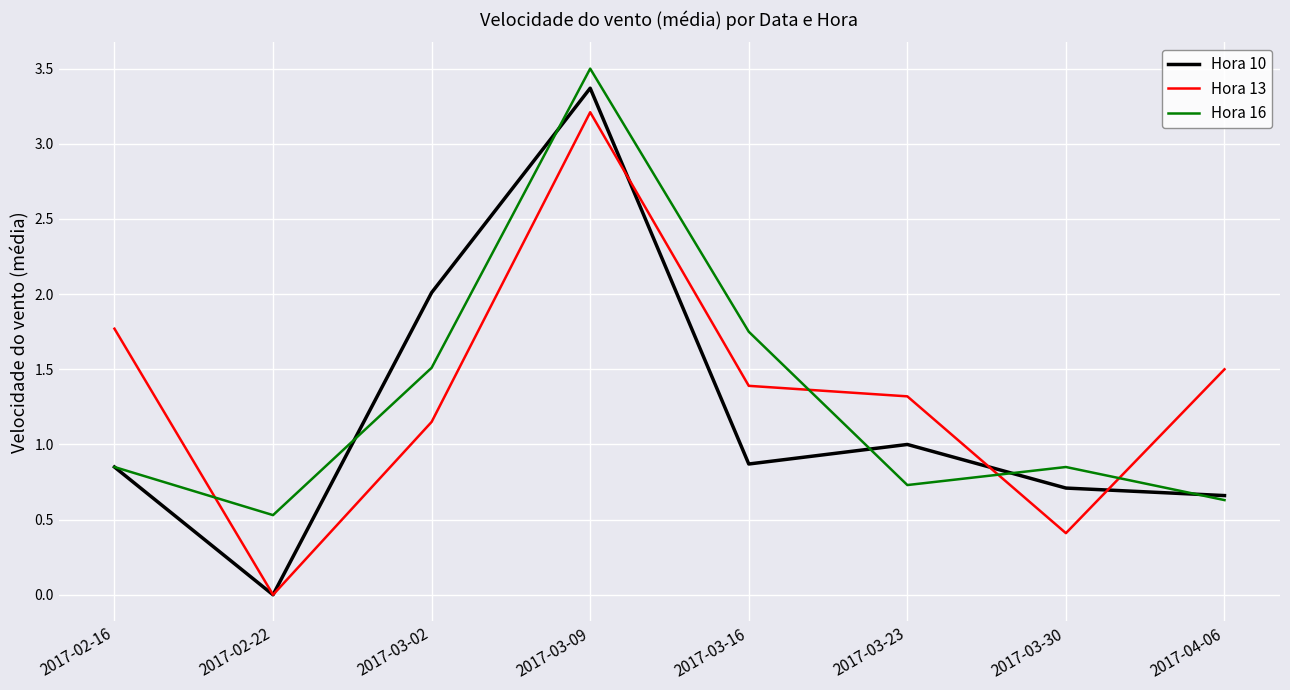

What position from the right is 2017-02-22?

7